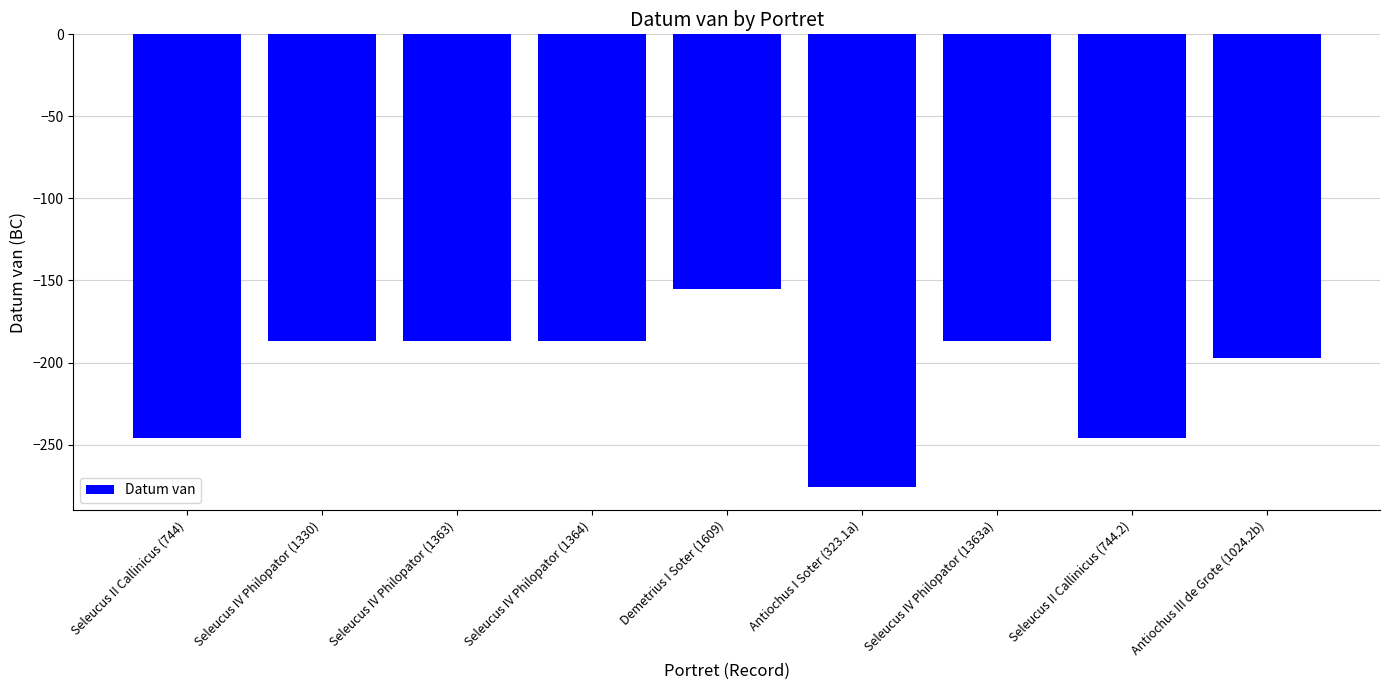

What is the label of the 7th bar from the left?

Seleucus IV Philopator (1363a)